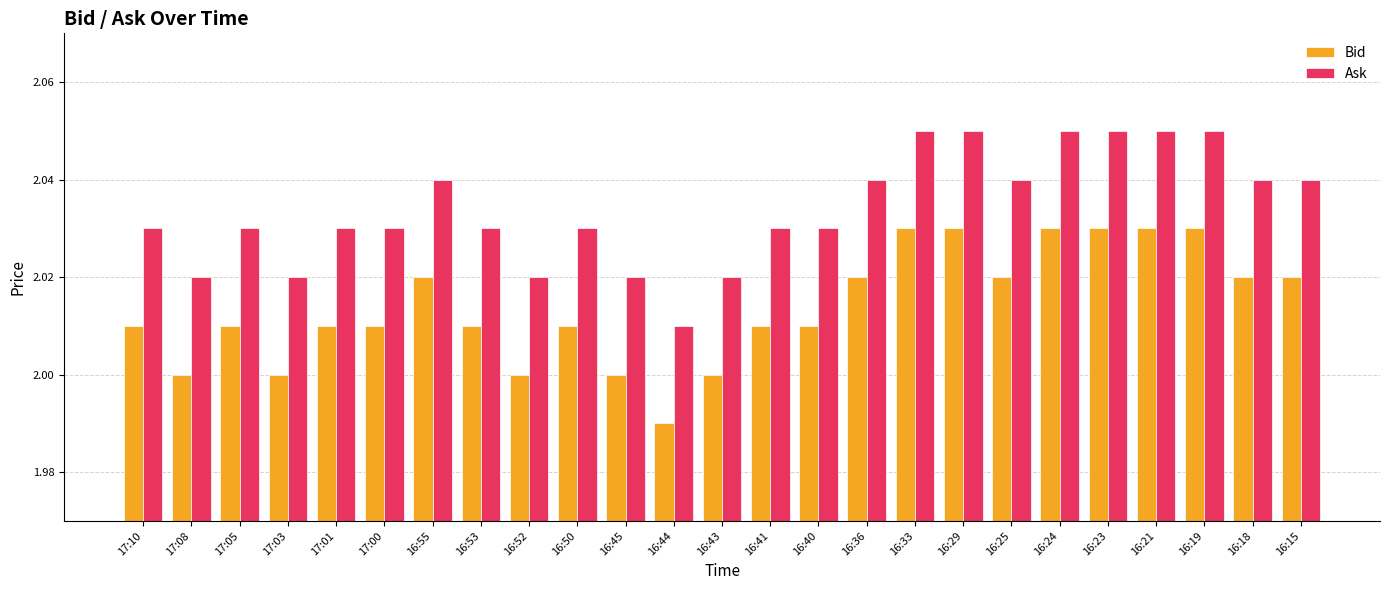

Which series has the largest total across all categories?

Ask